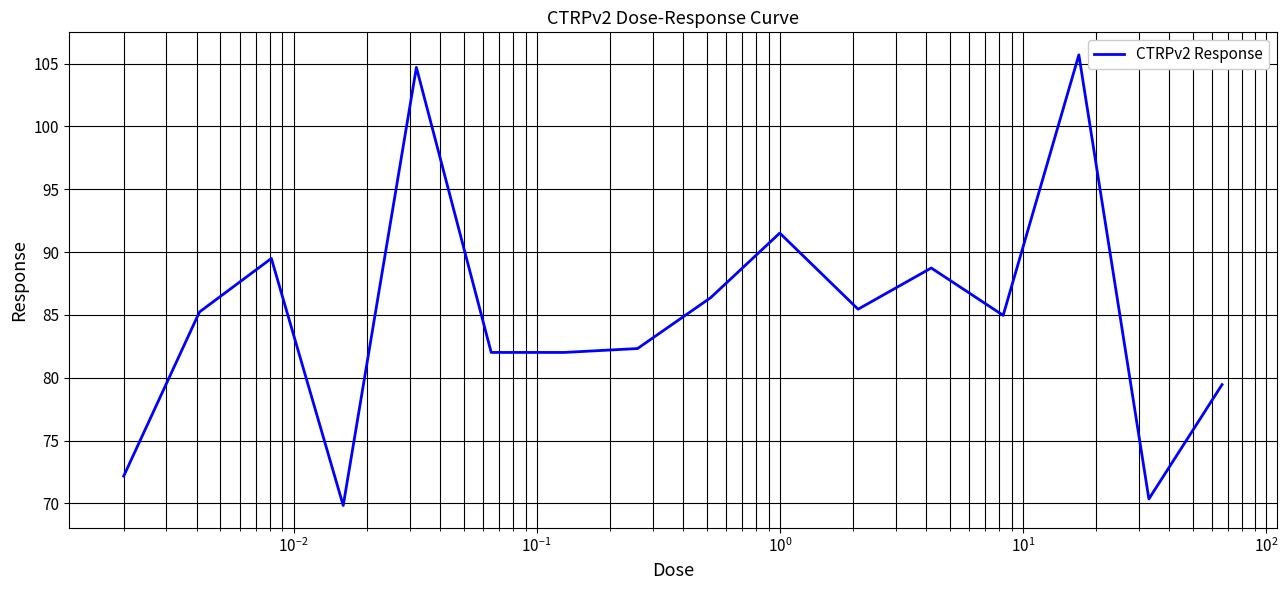

What is the smallest value displayed?

69.8